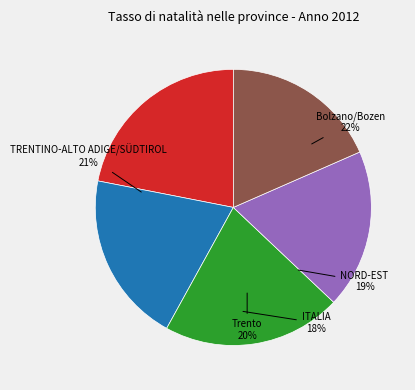

To the nearest percent, what percentage of the pie is TRENTINO-ALTO ADIGE/SÜDTIROL?

21%